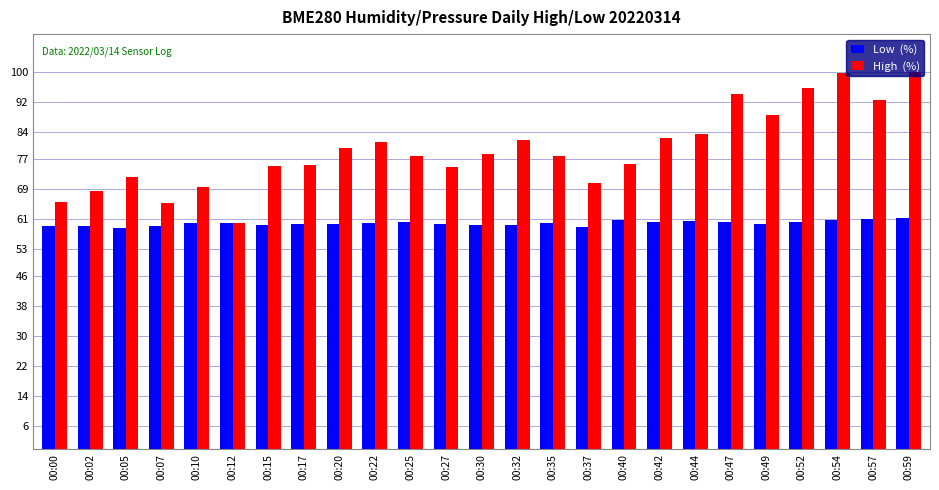

What is the total value across all series at 00:17?

134.7